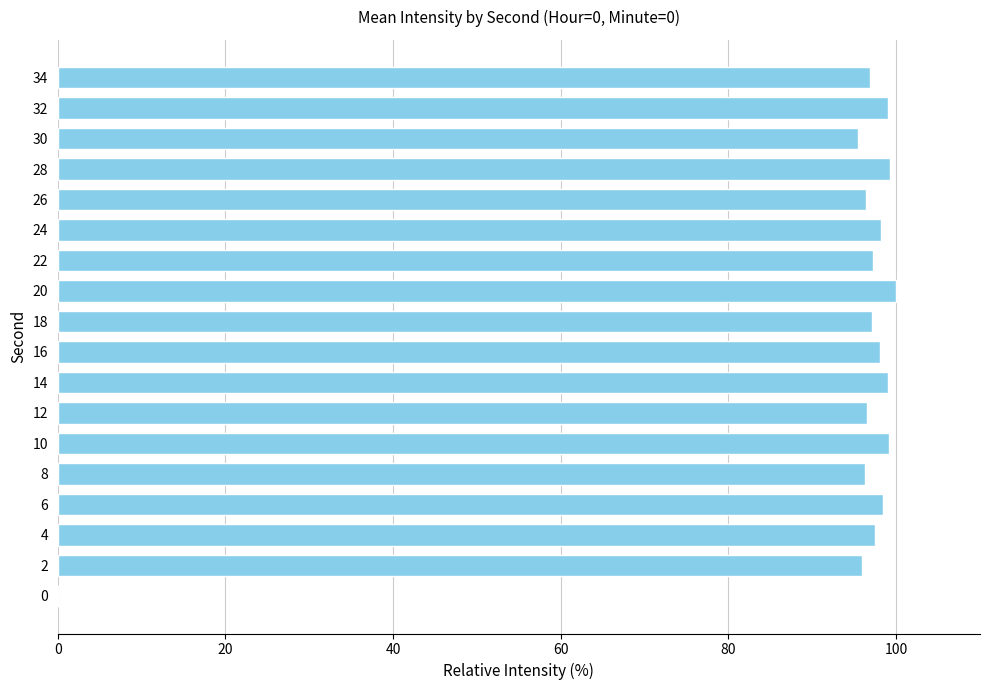

What is the sum of all values?

1660.6